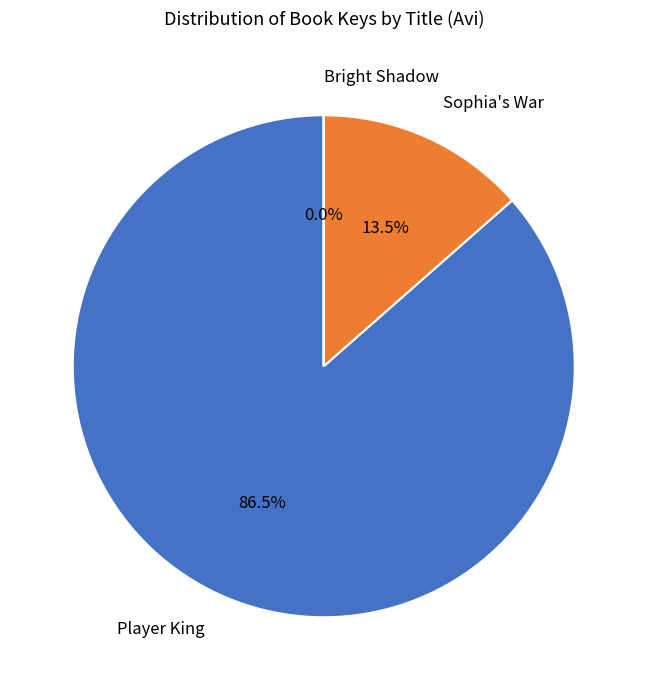

Which slice represents more than half of the pie?

Player King